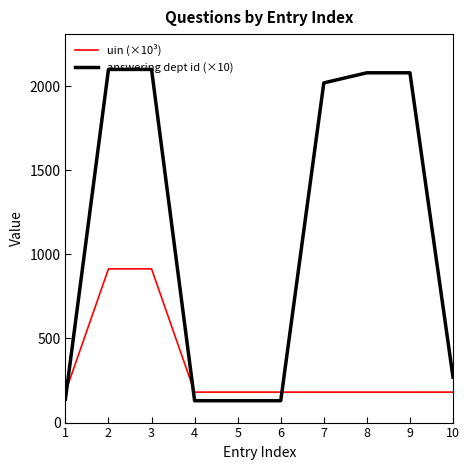

What is the maximum value for uin (×10³)?

914.1